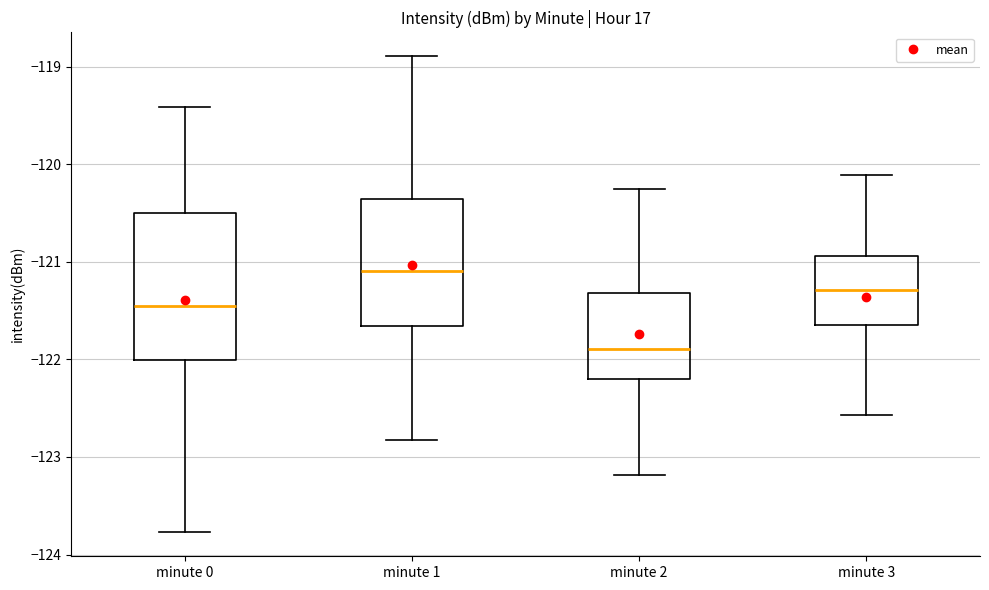

Which box is the tallest, from its lower edge to its upper edge?

minute 0